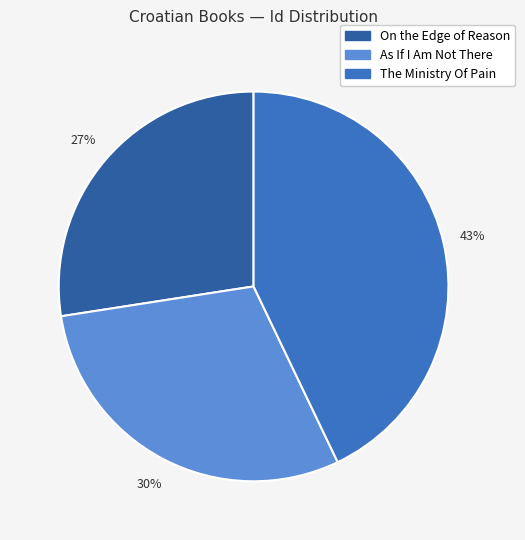

Is it true that The Ministry Of Pain is 43% of the pie?

True